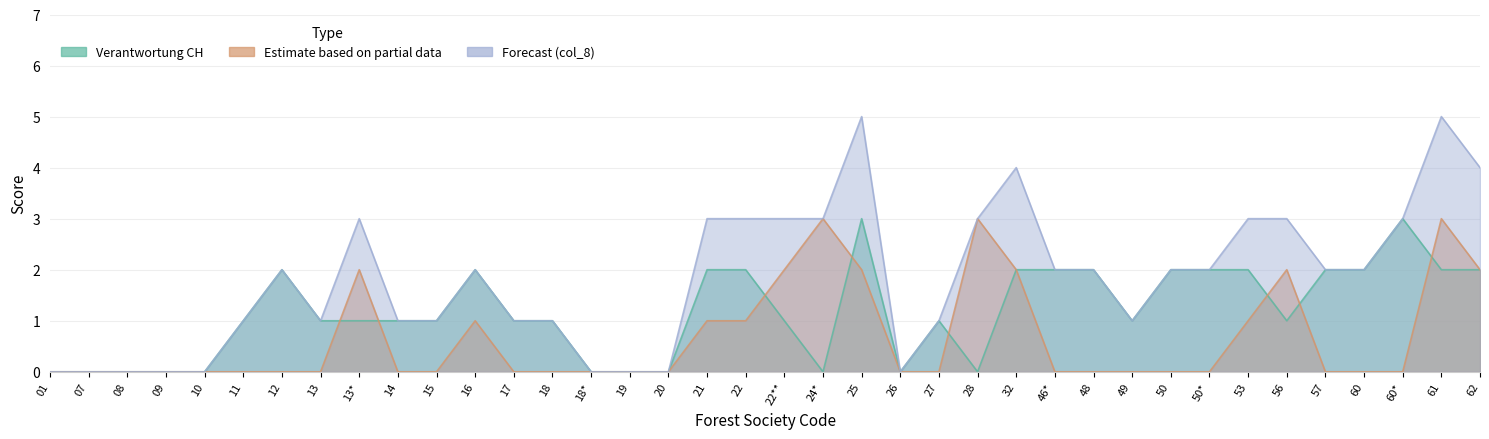

At which label does col_8 first exceed 2?

13*